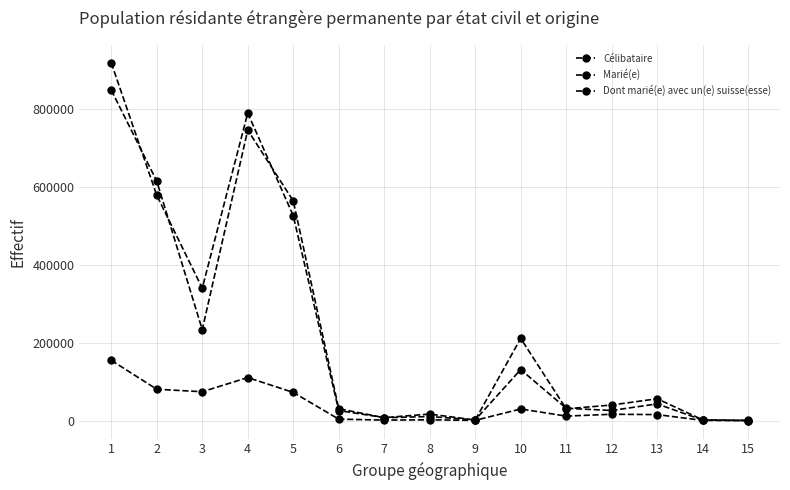

Does the chart display data point markers on the line(s)?

Yes